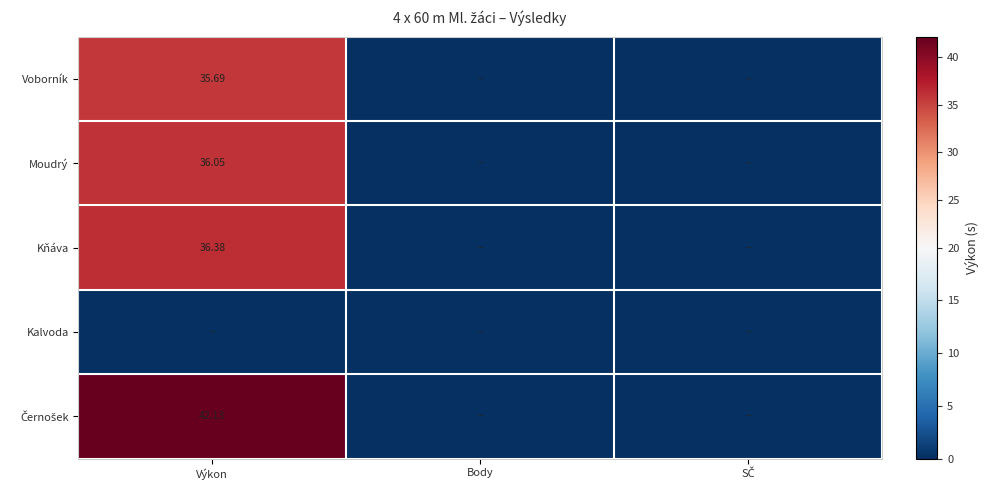

Is the value of Kňáva at Body greater than the value of Kalvoda at Body?

No